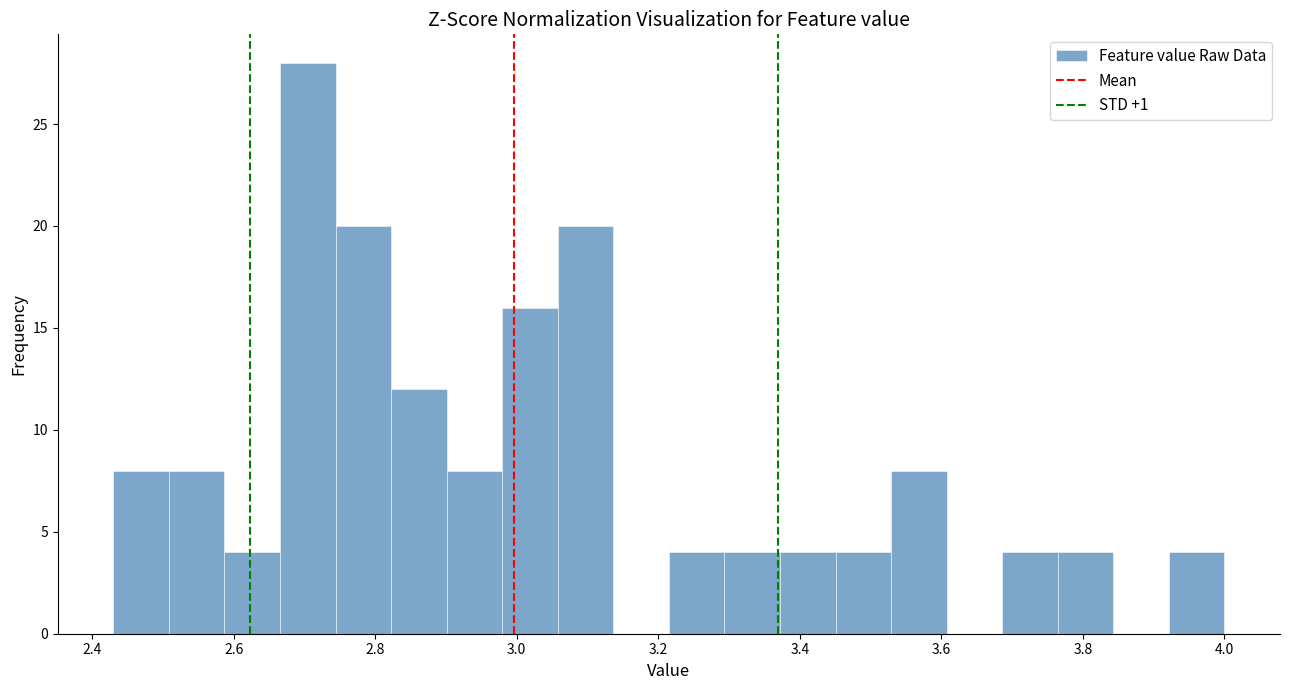

Around what value on the x-axis is the tallest bar? Give the approximate position of its centre, as read against the axis.

2.70